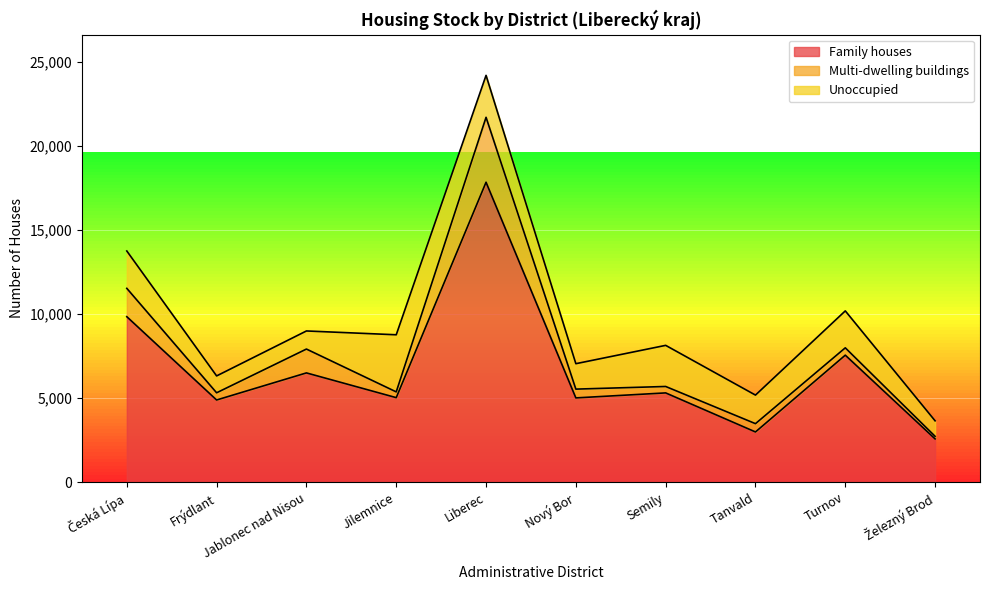

Is it true that Family houses equals 2946 at Jablonec nad Nisou?

False